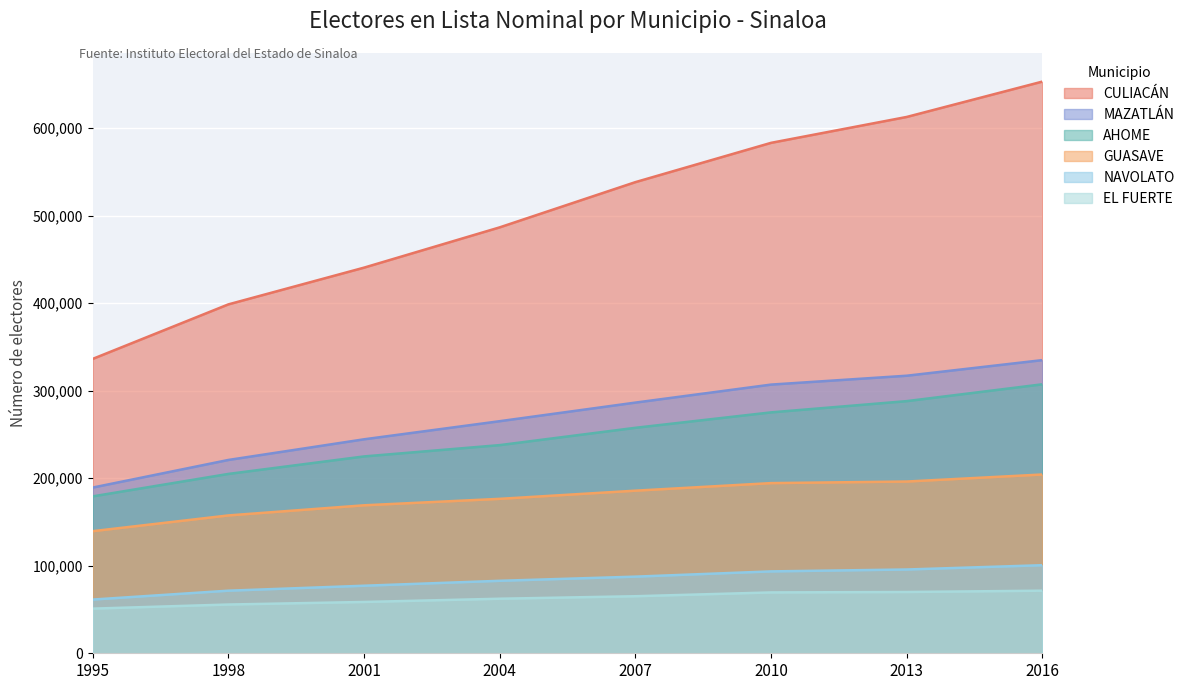

What is the difference between the MAZATLÁN values at 2004 and 1995?

75829